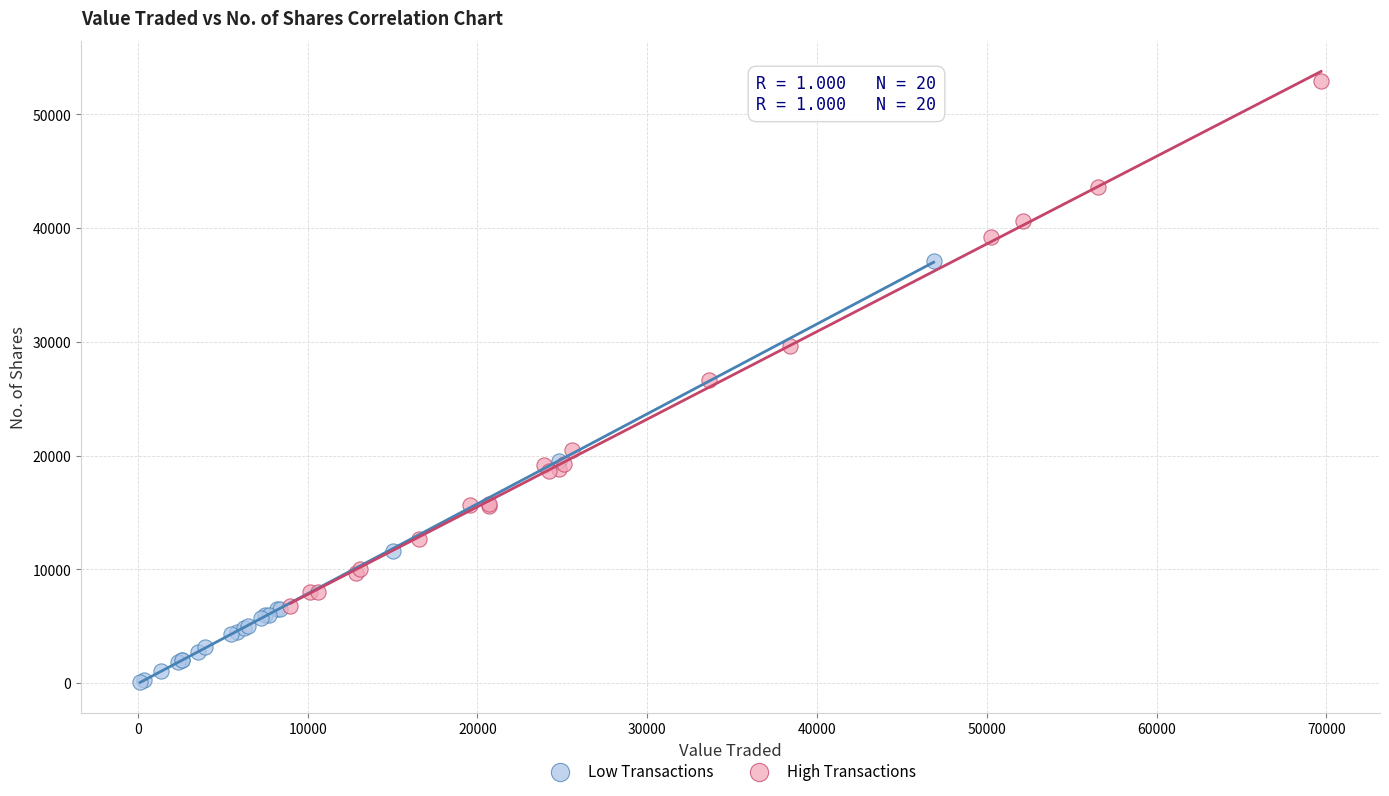

Which series has the widest spread of Y values?

High Transactions